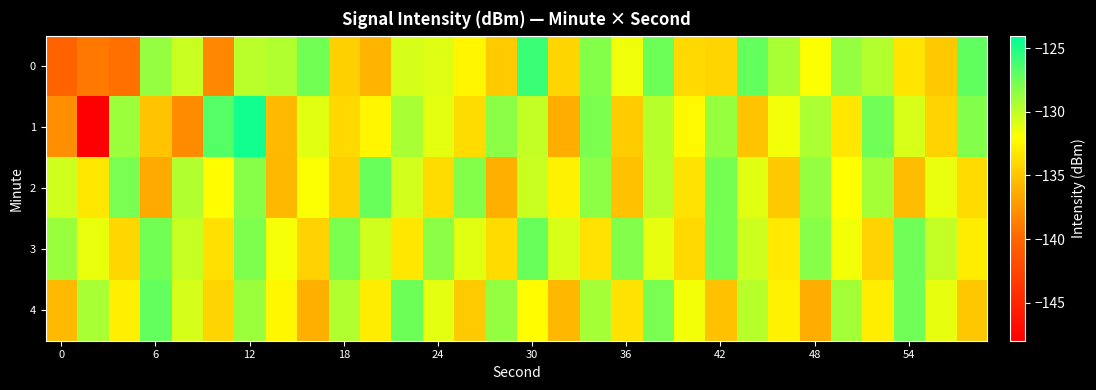

Reading right to left, transcribe all the data shown in this chart.

0: -127.0	-134.8	-133.3	-129.6	-128.7	-132.0	-129.3	-127.2	-134.1	-134.0	-127.4	-131.5	-128.2	-134.2	-125.8	-134.7	-132.5	-131.0	-130.7	-135.8	-134.5	-127.7	-129.6	-129.9	-138.2	-130.4	-128.7	-139.4	-138.9	-140.2
1: -128.1	-134.3	-130.8	-127.5	-133.2	-129.4	-131.6	-135.1	-128.7	-132.3	-129.8	-134.6	-127.9	-136.2	-130.1	-128.4	-133.8	-131.2	-129.3	-132.5	-134.0	-131.1	-135.6	-124.6	-126.6	-138.0	-135.2	-128.9	-148.1	-137.9
2: -133.9	-131.4	-135.5	-129.2	-132.0	-128.6	-134.8	-131.1	-127.7	-133.4	-129.9	-135.2	-128.5	-132.7	-130.3	-136.1	-128.2	-133.8	-130.6	-127.3	-134.5	-131.9	-135.7	-128.3	-132.1	-129.6	-136.4	-127.8	-133.2	-130.5
3: -133.0	-130.1	-127.5	-134.3	-131.6	-128.3	-133.1	-130.4	-127.7	-134.0	-131.3	-128.1	-133.5	-130.8	-127.3	-133.9	-131.1	-128.4	-133.2	-130.5	-127.9	-134.4	-131.7	-128.0	-133.6	-130.2	-127.6	-134.1	-131.4	-128.8
4: -134.9	-131.3	-127.5	-132.9	-129.1	-136.3	-132.7	-129.8	-135.2	-131.6	-127.8	-133.4	-129.2	-135.8	-132.1	-128.6	-134.7	-131.2	-127.4	-133.0	-129.6	-136.1	-132.4	-128.9	-134.2	-130.7	-127.1	-132.8	-129.3	-135.6